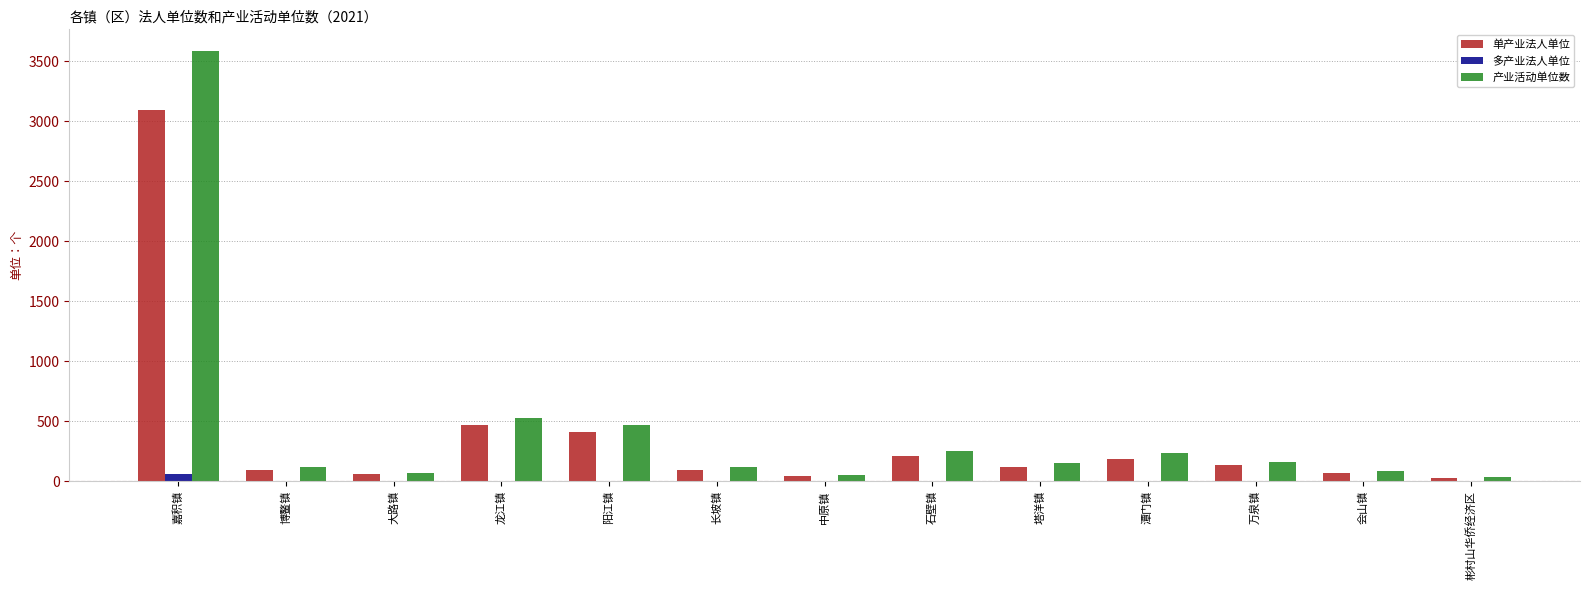

Between 嘉积镇 and 阳江镇, which series saw the biggest shift?

产业活动单位数